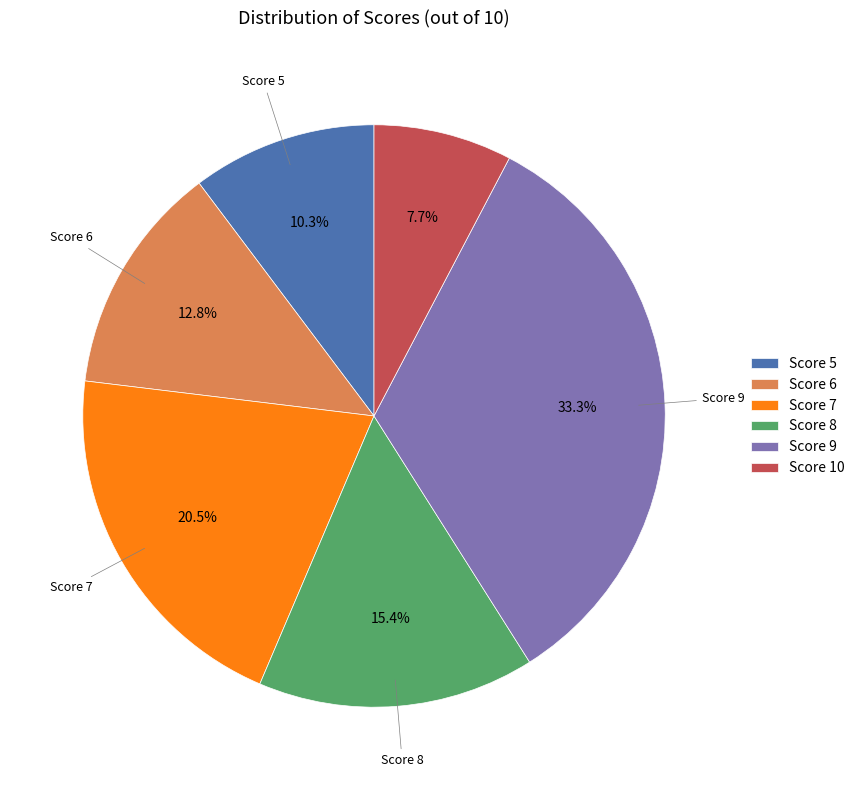

To the nearest percent, what is the difference between the largest and smallest slice percentages?

26%